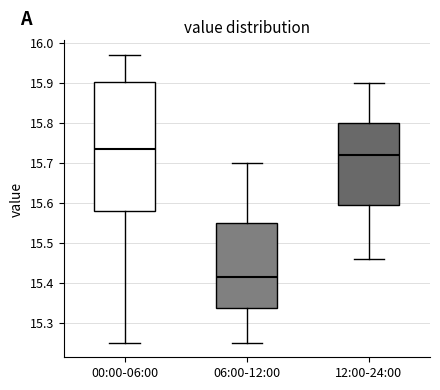

Where is the lower edge of the box for 06:00-12:00 on the y-axis? The values are not printed on the chart, so give them approximately, as read against the axis.

15.34